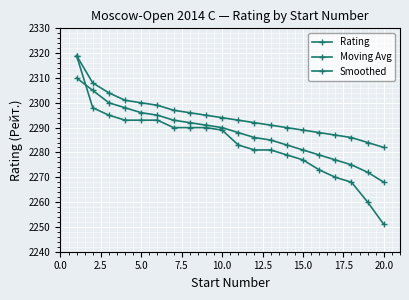

How many lines are shown in the chart?

3